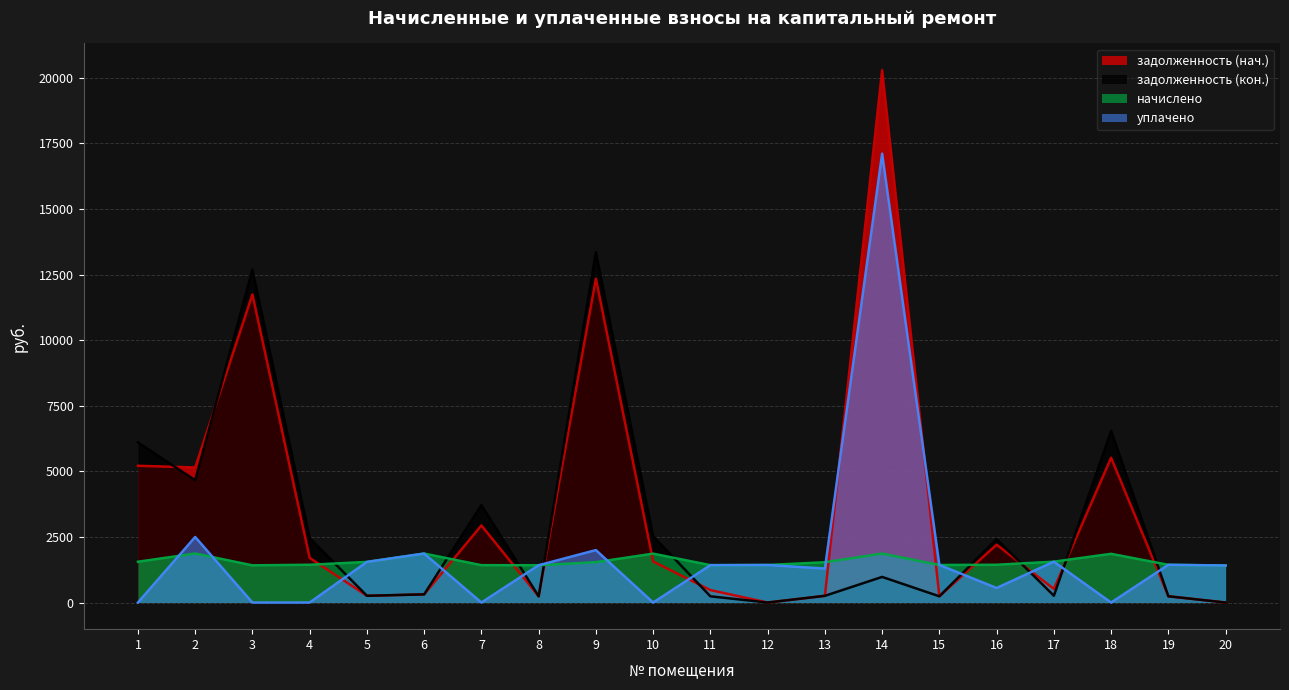

Which series has the largest total across all categories?

задолженность (нач.)